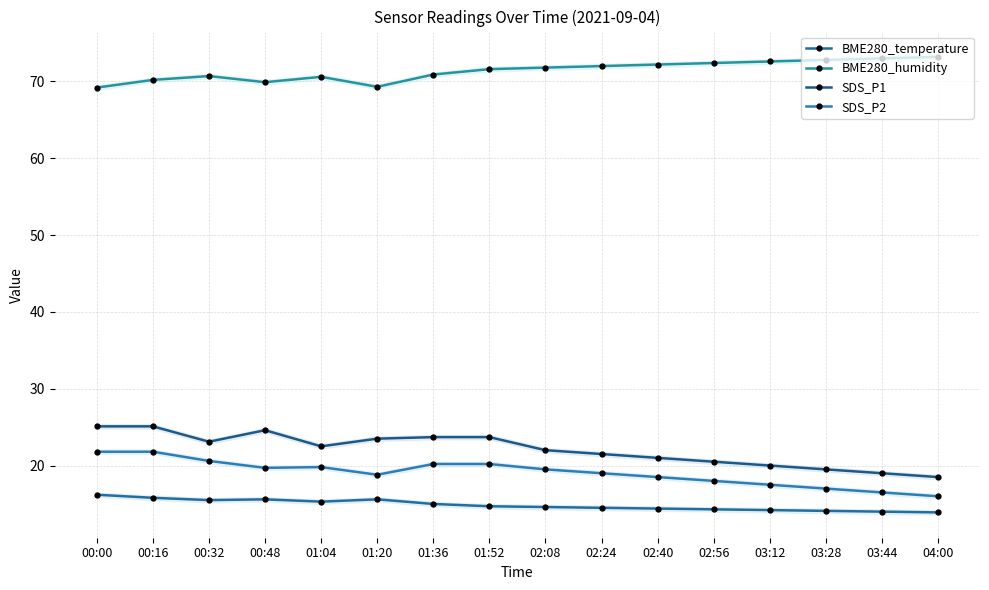

True or false: SDS_P2 has more than 1 points higher than both neighbors.

False